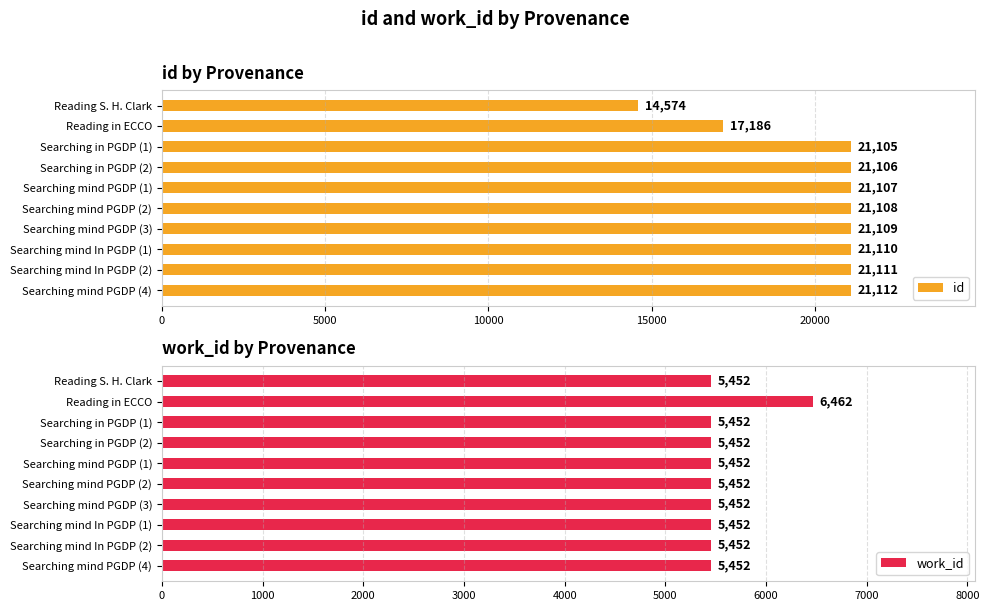

What is the average value of the work_id series?

5553